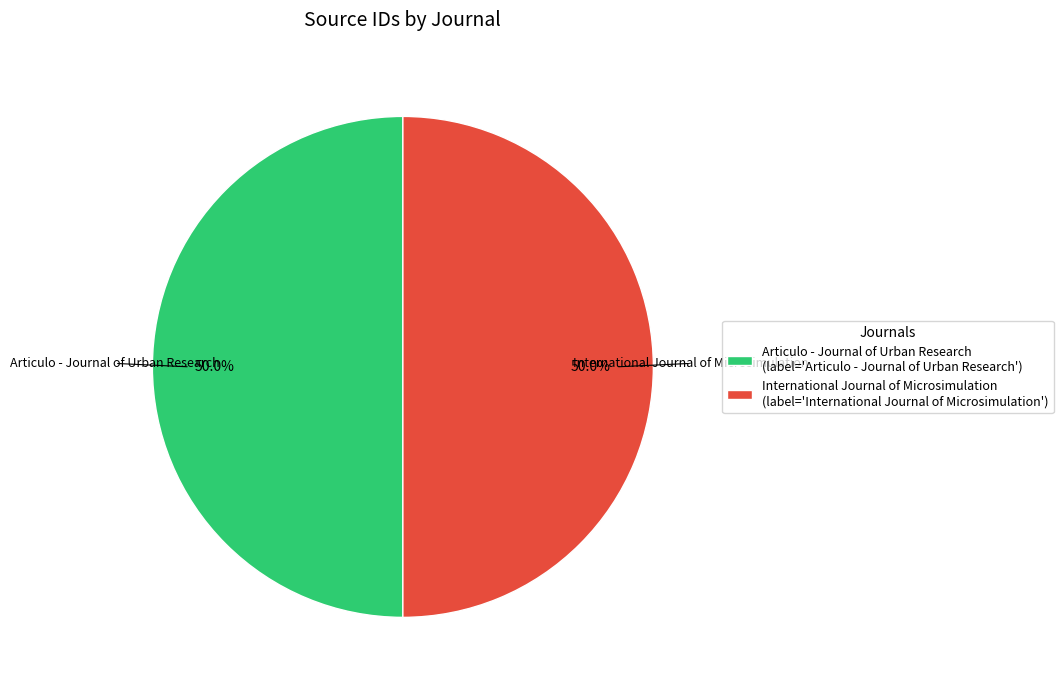

How many segments does this pie chart have?

2